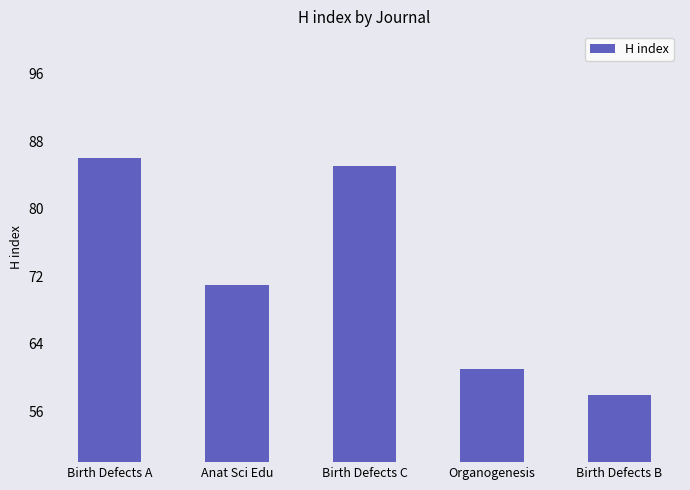

Are the bars grouped side by side (vs. stacked)?

No